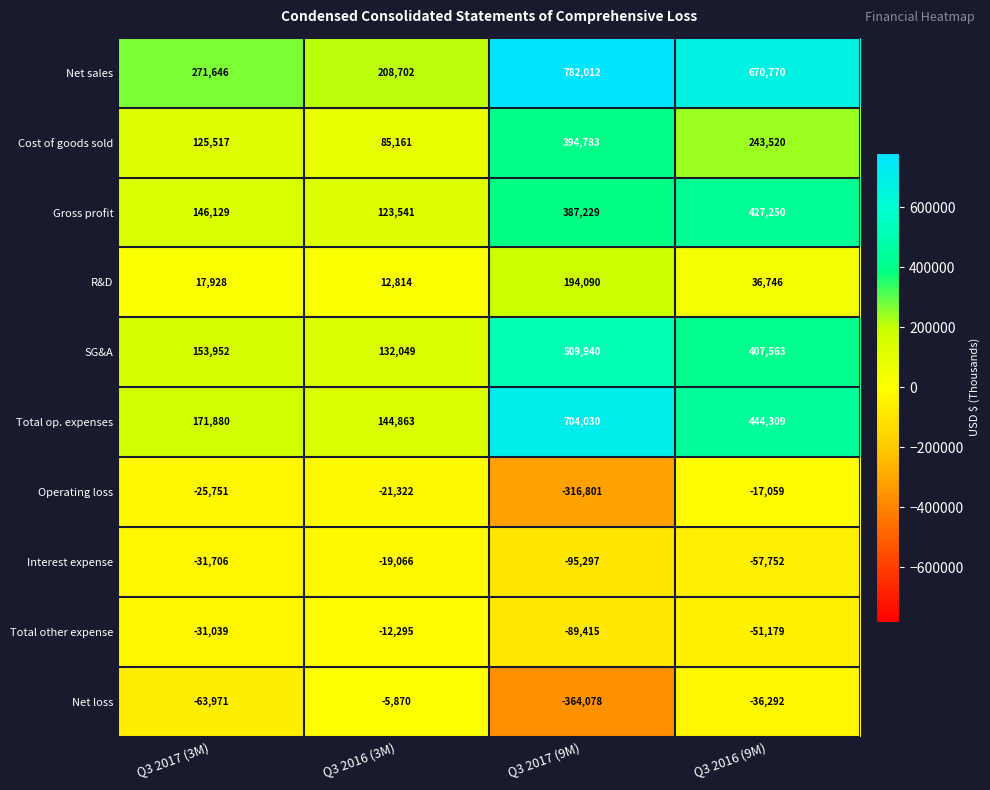

What is the difference between the maximum and minimum values in the Net loss series?

358208